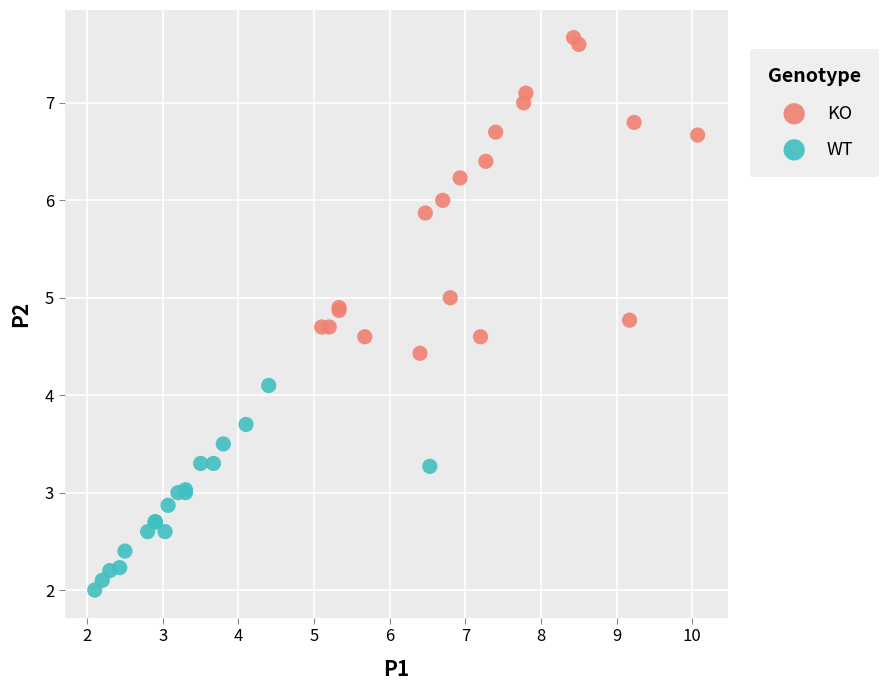

Which series contains the lowest Y value?

WT